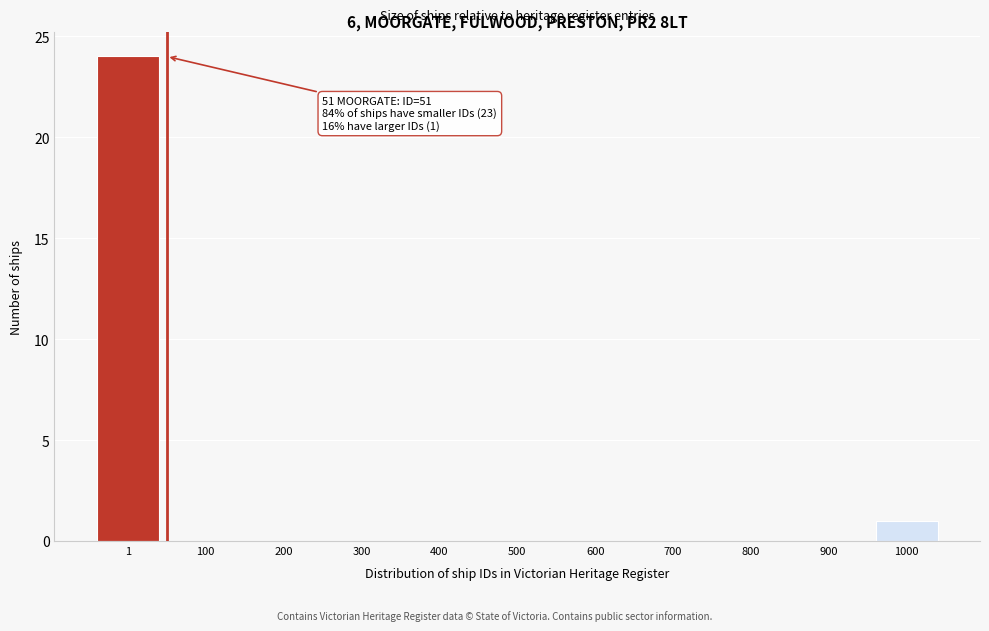

Reading left to right, transcribe all the data shown in this chart.

1=24	100=0	200=0	300=0	400=0	500=0	600=0	700=0	800=0	900=0	1000=1